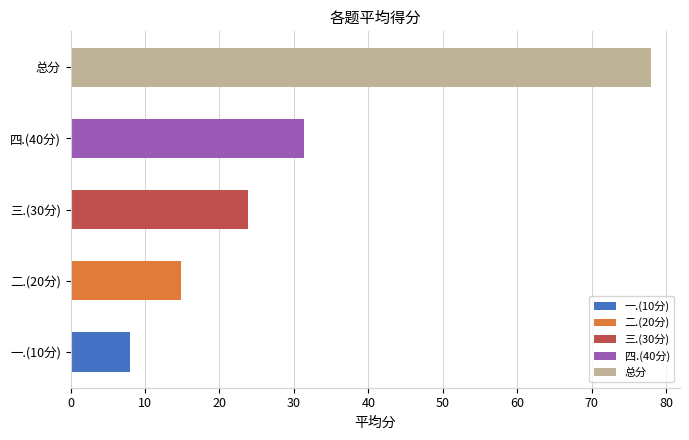

Which series has the largest range (max minus min)?

总分